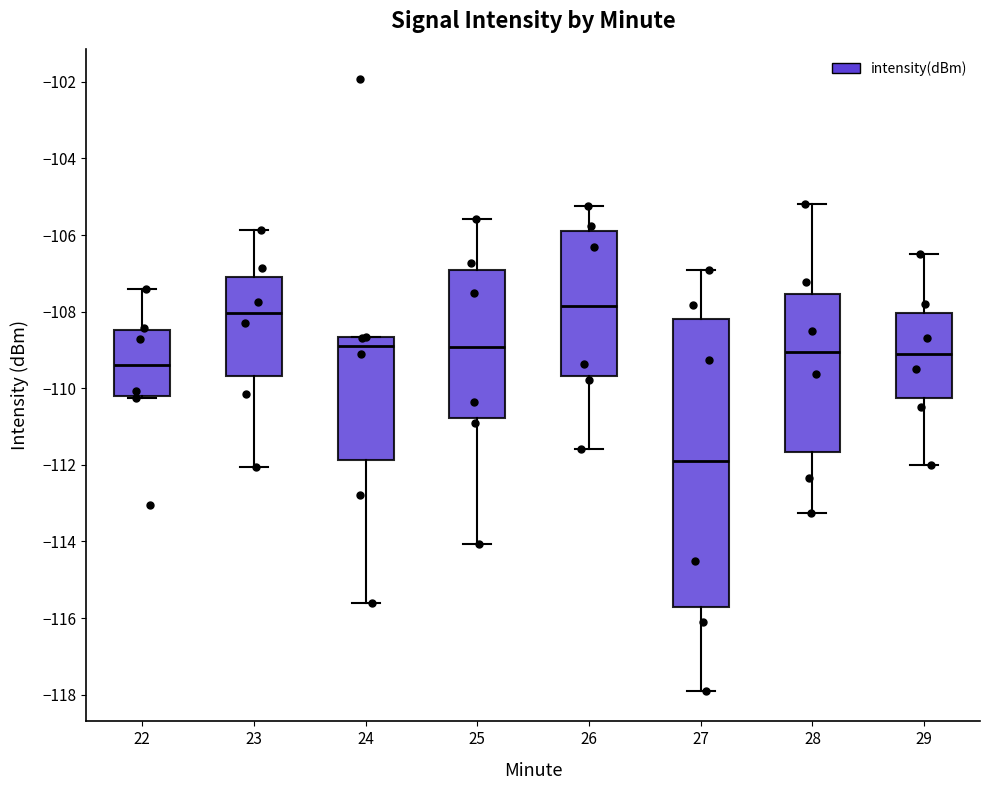

Reading left to right, read every box against the y-axis: the position of its median line, the range the box covers, and the ends of its whiskers. The values are not printed on the chart, so give them approximately, as read against the axis.

22: median -109.4, box -110.2 to -108.4, whiskers -110.2 to -107.4
23: median -108.0, box -109.6 to -107.0, whiskers -112.0 to -105.8
24: median -108.8, box -111.8 to -108.6, whiskers -115.6 to -108.6
25: median -109.0, box -110.8 to -107.0, whiskers -114.0 to -105.6
26: median -107.8, box -109.6 to -106.0, whiskers -111.6 to -105.2
27: median -111.8, box -115.8 to -108.2, whiskers -117.8 to -107.0
28: median -109.0, box -111.6 to -107.6, whiskers -113.2 to -105.2
29: median -109.0, box -110.2 to -108.0, whiskers -112.0 to -106.4